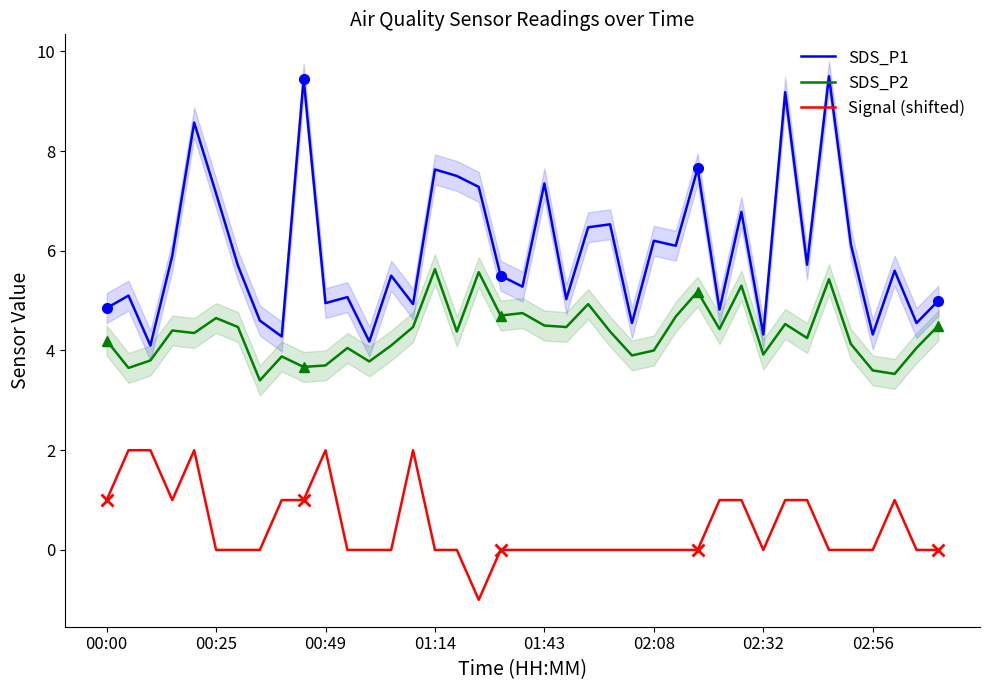

What is the sum of all Signal (shifted) values?

18.0